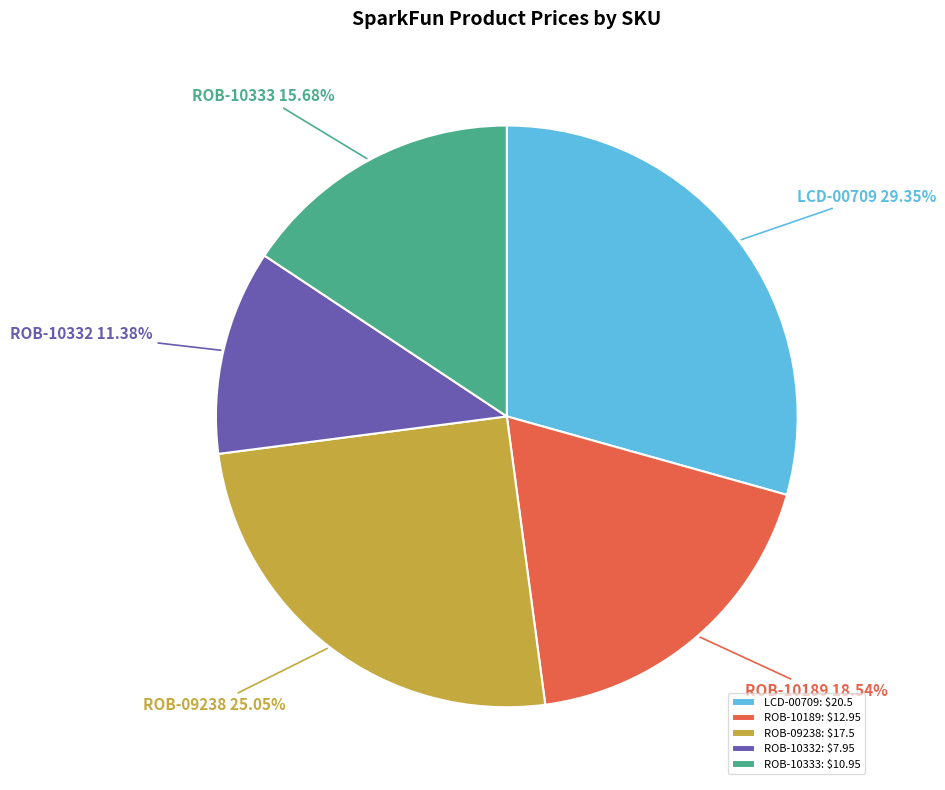

Rank the categories by value from highest to lowest.

LCD-00709, ROB-09238, ROB-10189, ROB-10333, ROB-10332